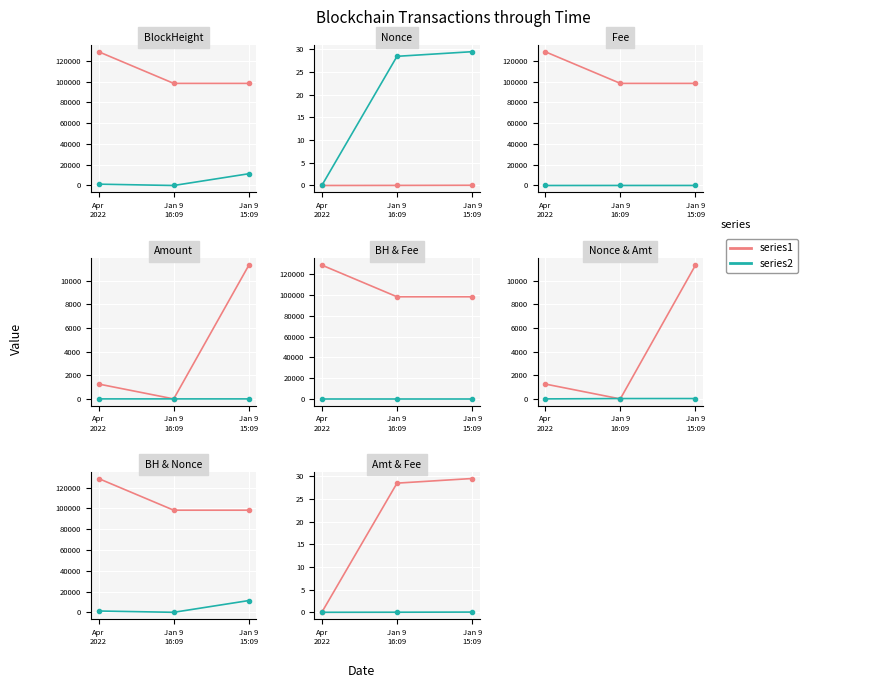

What is the value of the BlockHeight point at the 1st from the left?

128691.0